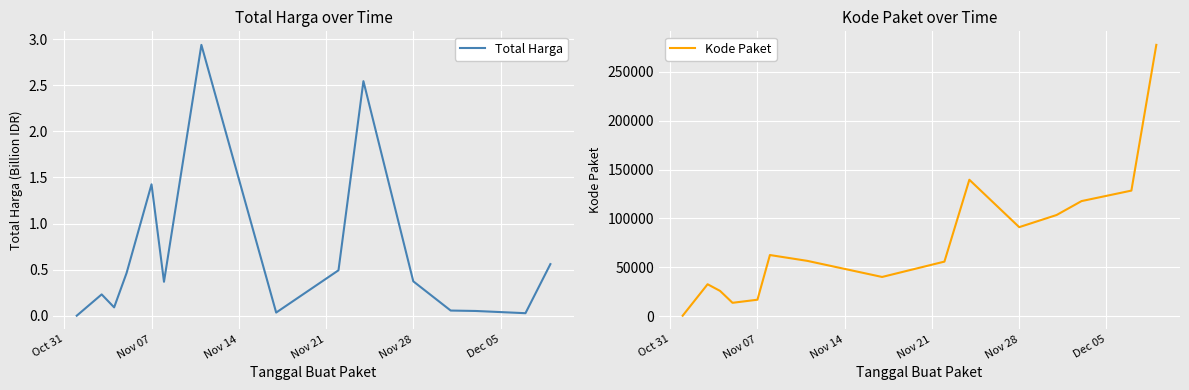

What value does the Kode Paket series have at Oct 31?

464.0